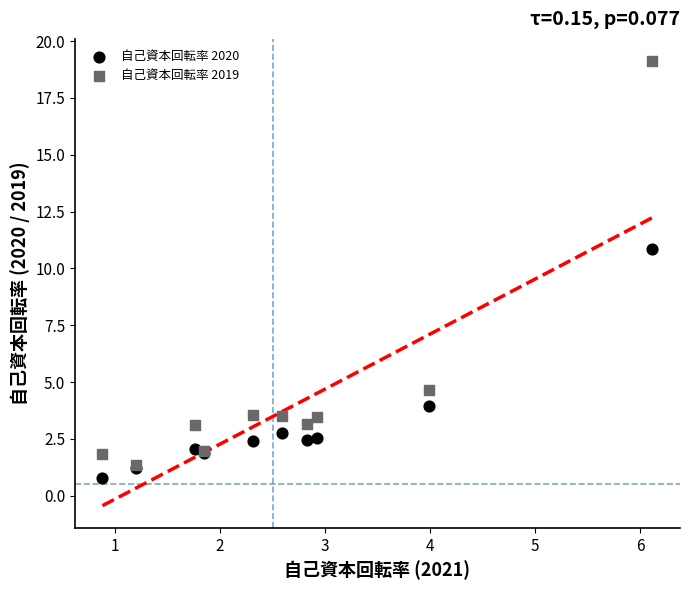

In the 自己資本回転率 2019 series, what Y value is closest to 10?

4.7